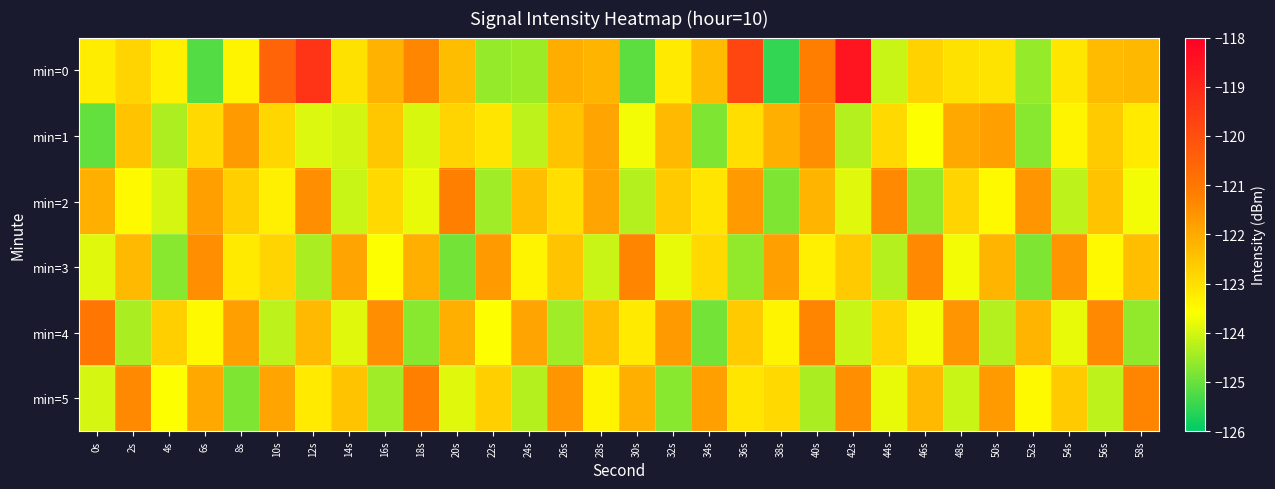

List the series in order of their peak value, lowest first.

min=1, min=3, min=2, min=5, min=4, min=0